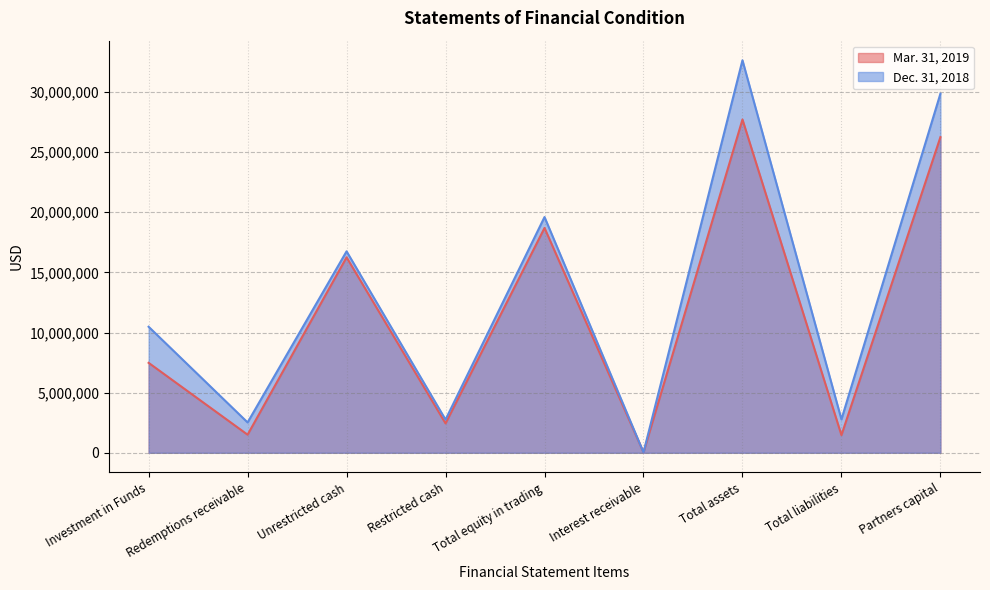

How many lines are shown in the chart?

2